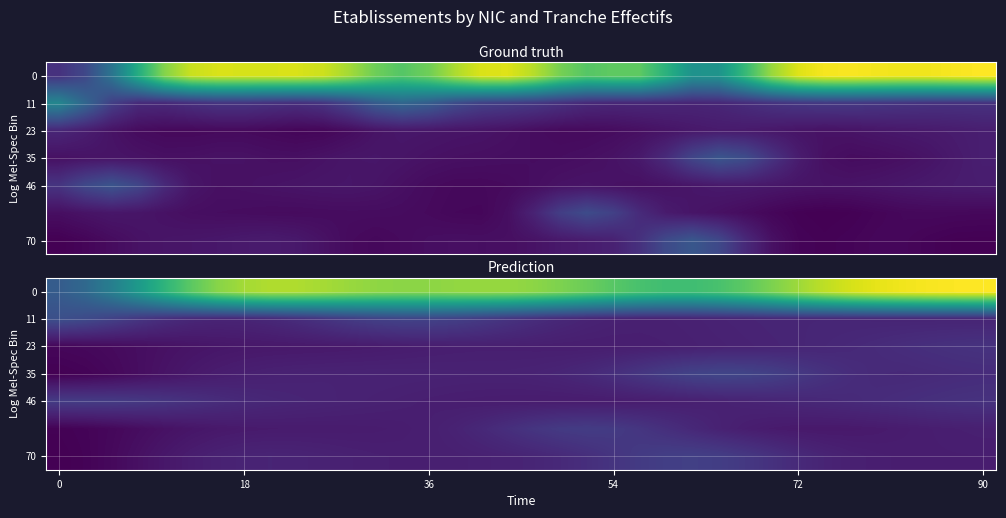

Which has a higher value, 15 or 27?

15